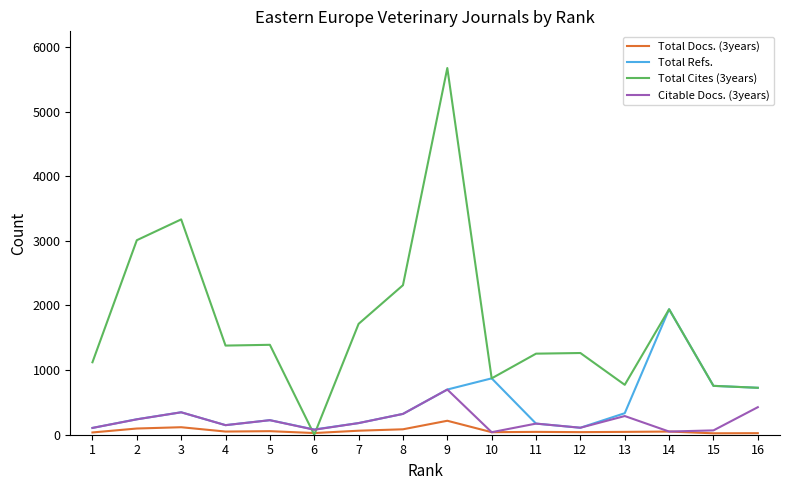

True or false: Citable Docs. (3years) has more than 1 interior local peaks.

True